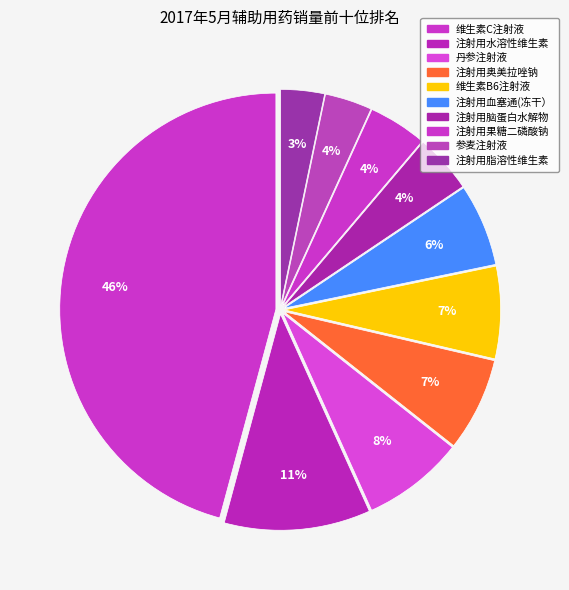

Count the number of slices in the pie.

10